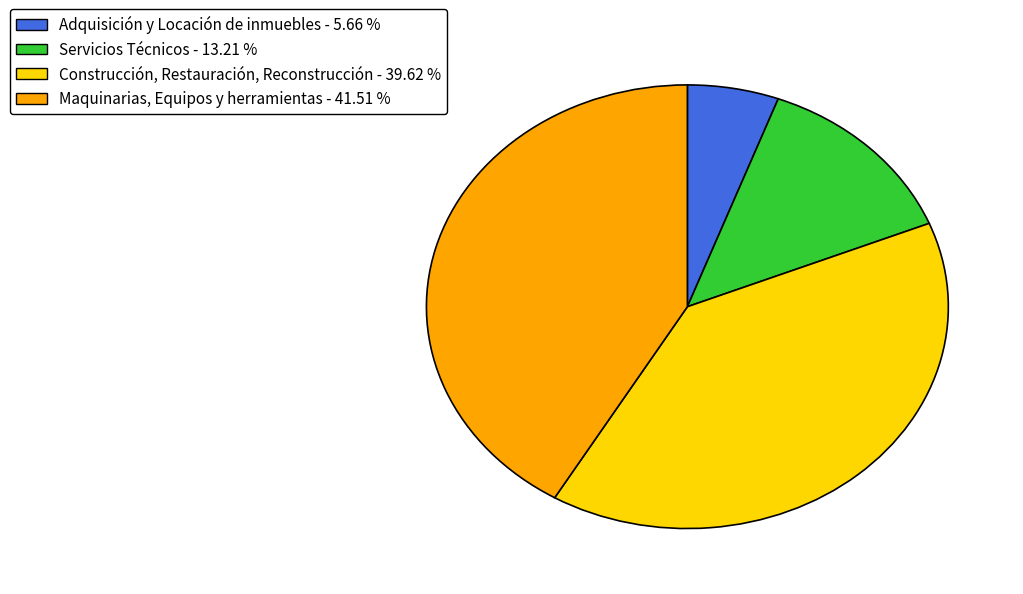

What is the largest slice in the pie chart?

Maquinarias, Equipos y herramientas